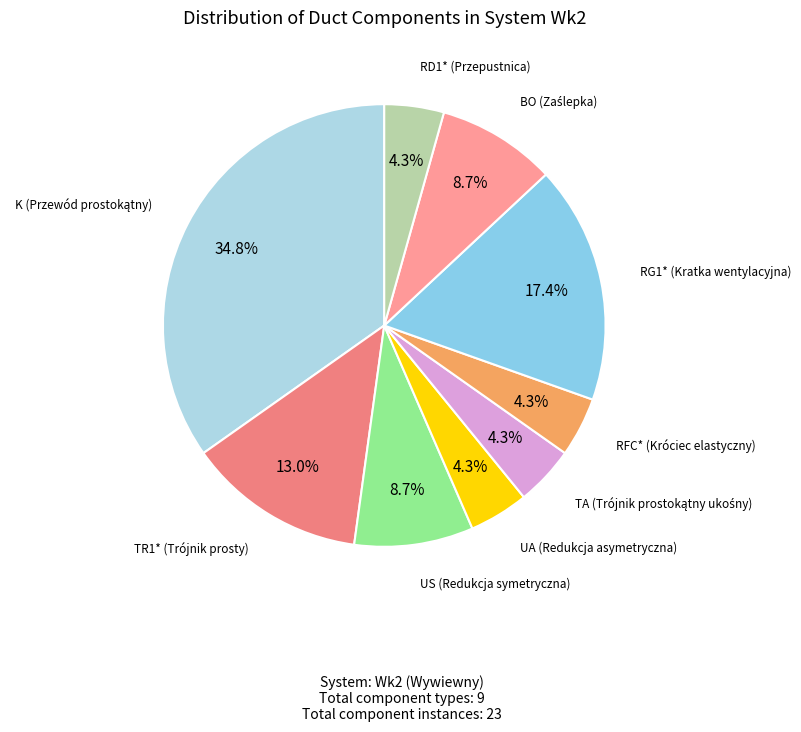

Do TR1* (Trójnik prosty) and RD1* (Przepustnica) together represent more than half of the pie?

No